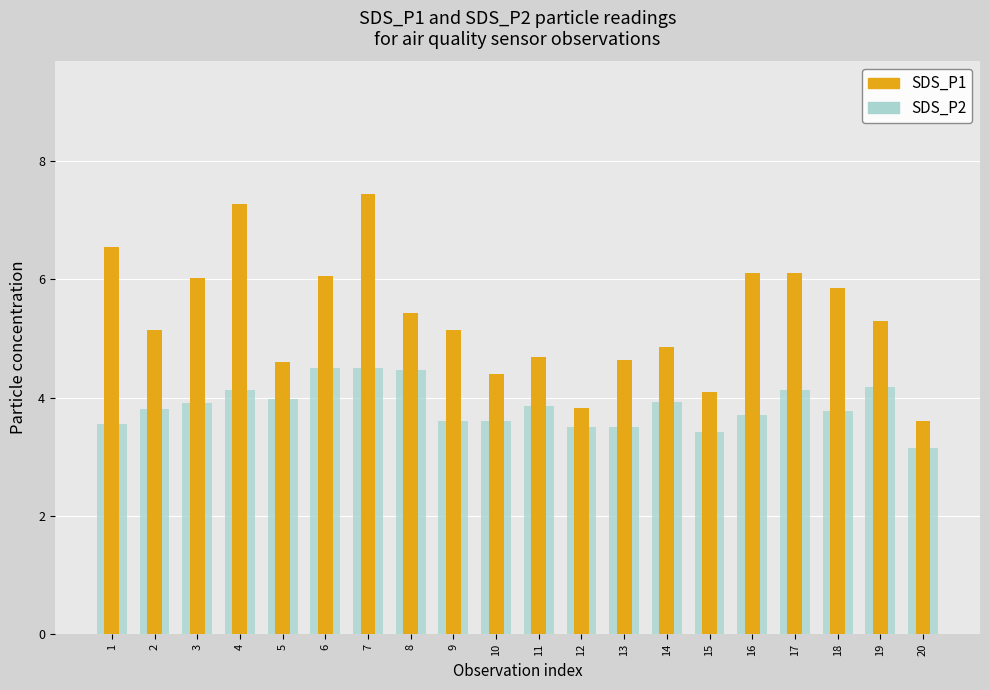

Rank the series by their average value, from highest to lowest.

SDS_P1, SDS_P2